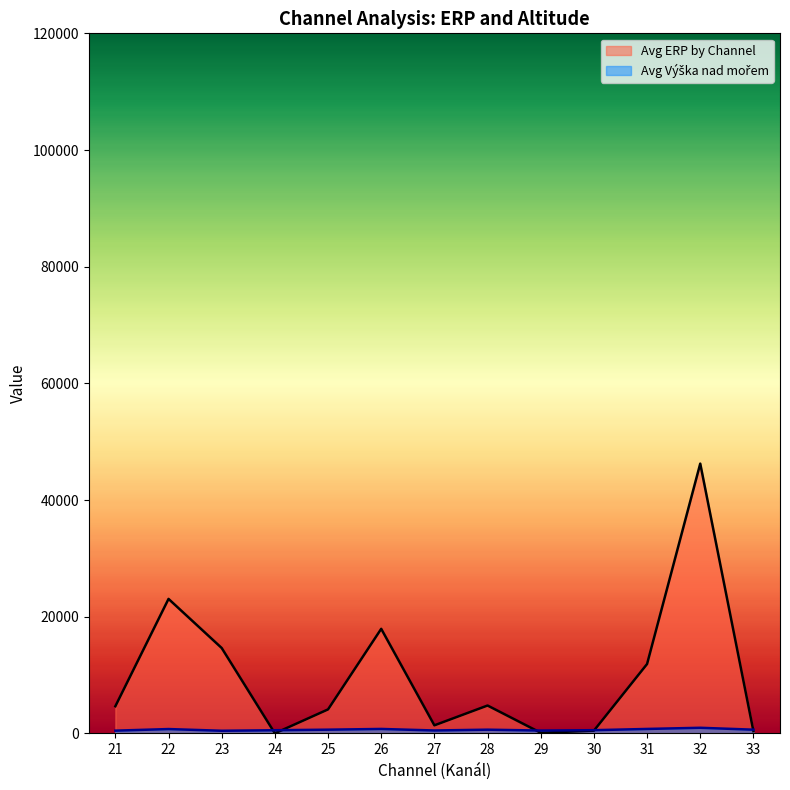

In Avg Výška nad mořem, how many points are higher than both neighbors (excluding endpoints)?

3